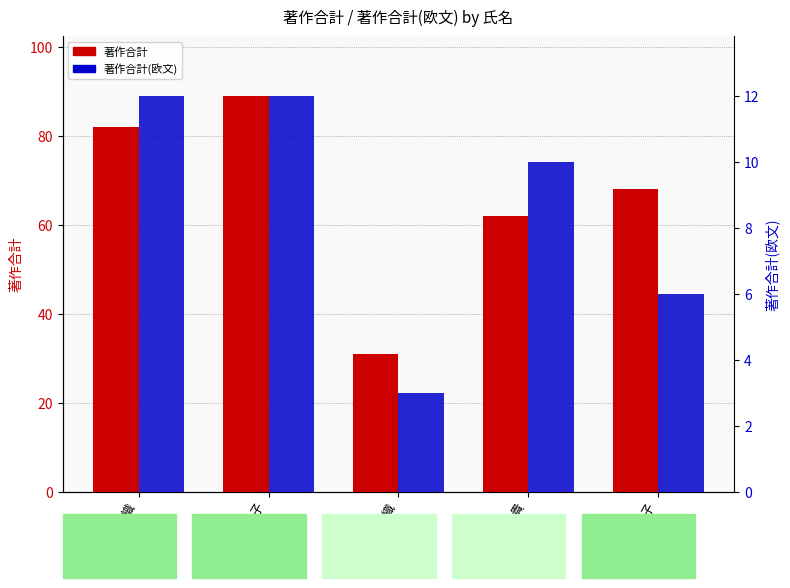

At which label is 著作合計 closest to 60?

多田 美由貴